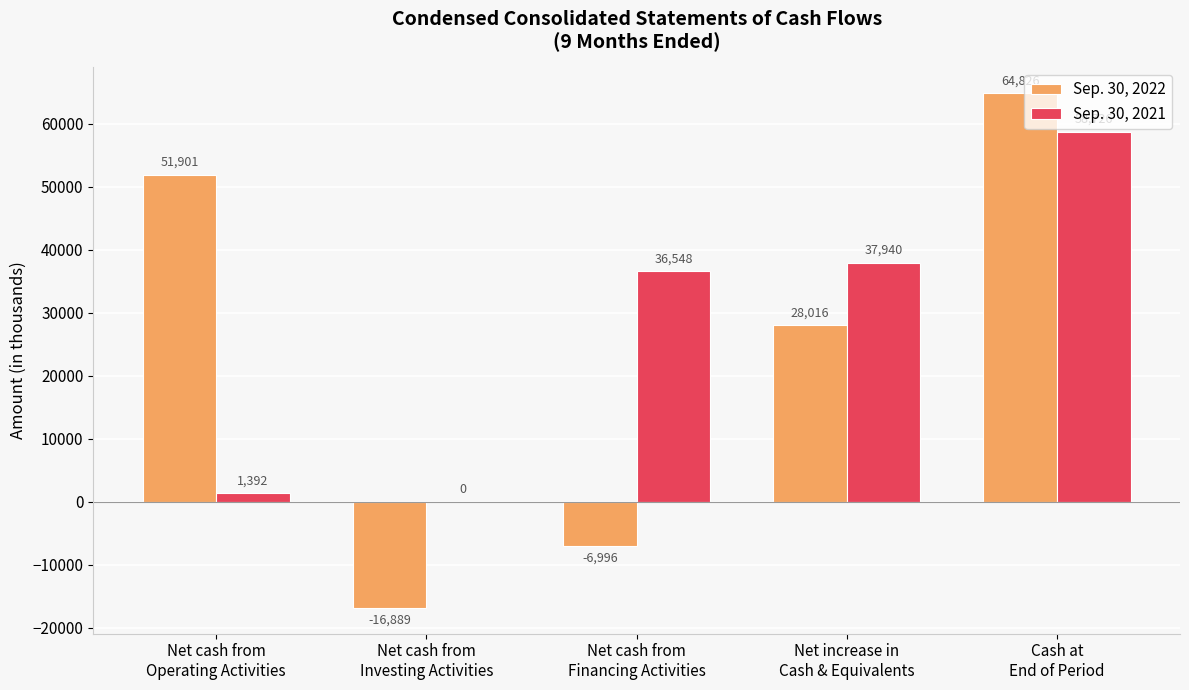

What is the maximum value for Sep. 30, 2021?

58726